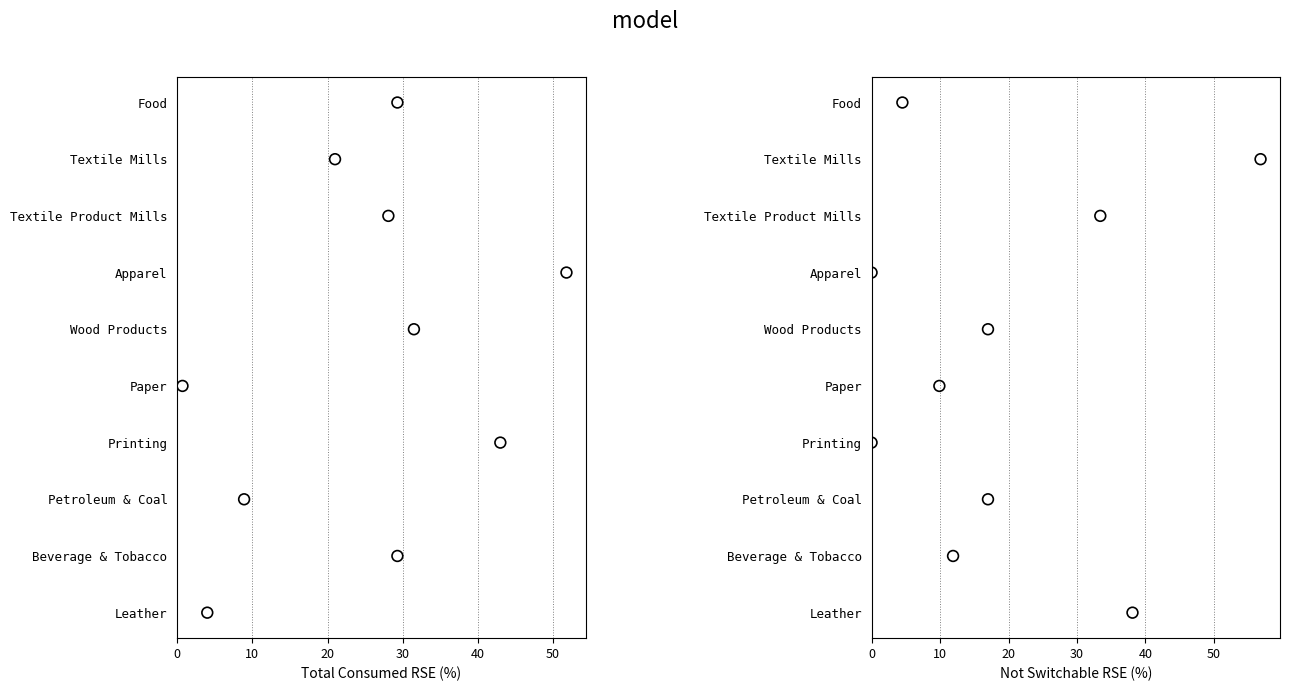

Is the value of Not Switchable RSE (%) at 40 greater than the value of Total Consumed RSE (%) at 60?

No